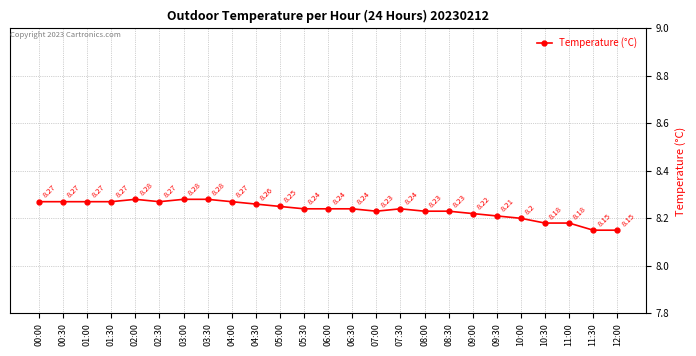

Approximately how many times larger is the value at 04:30 compared to 00:30?

1.0